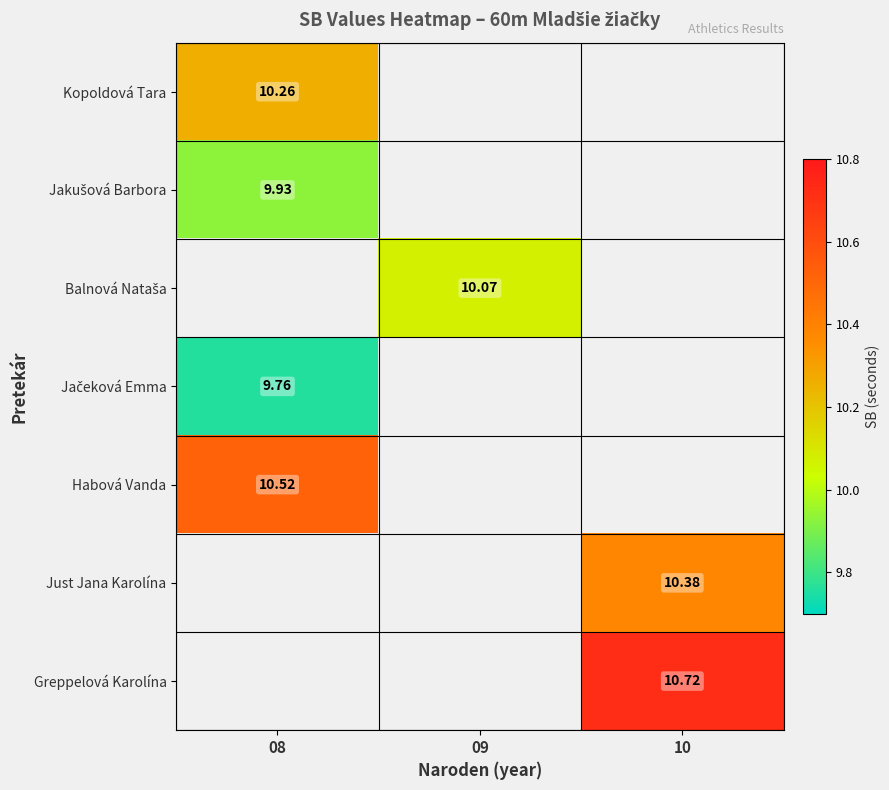

Which has a higher value, 09 or 08?

08